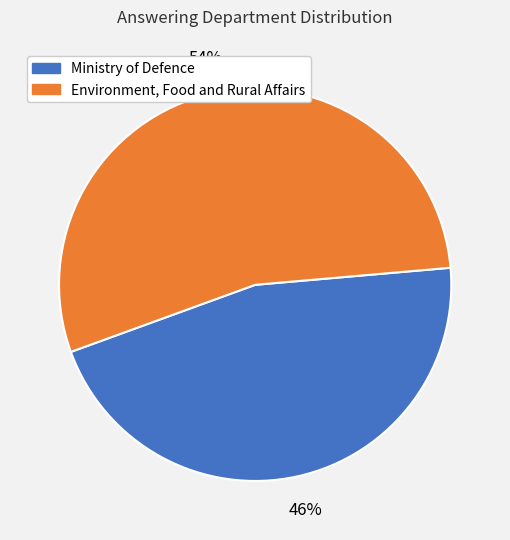

Does Ministry of Defence account for over 50% of the chart?

No